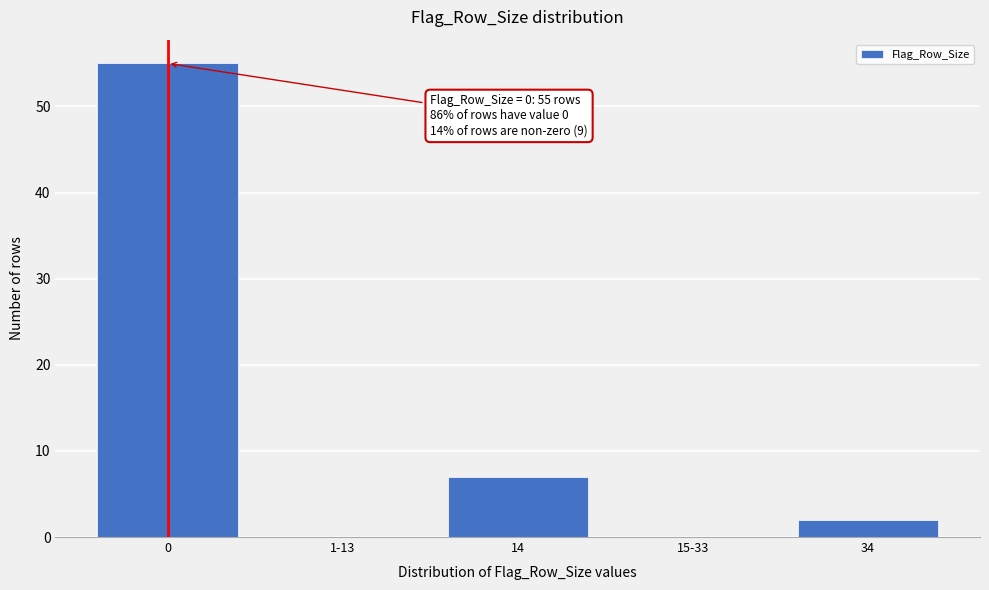

Reading right to left, what are all the values shown in this chart?

34=2	15-33=0	14=7	1-13=0	0=55